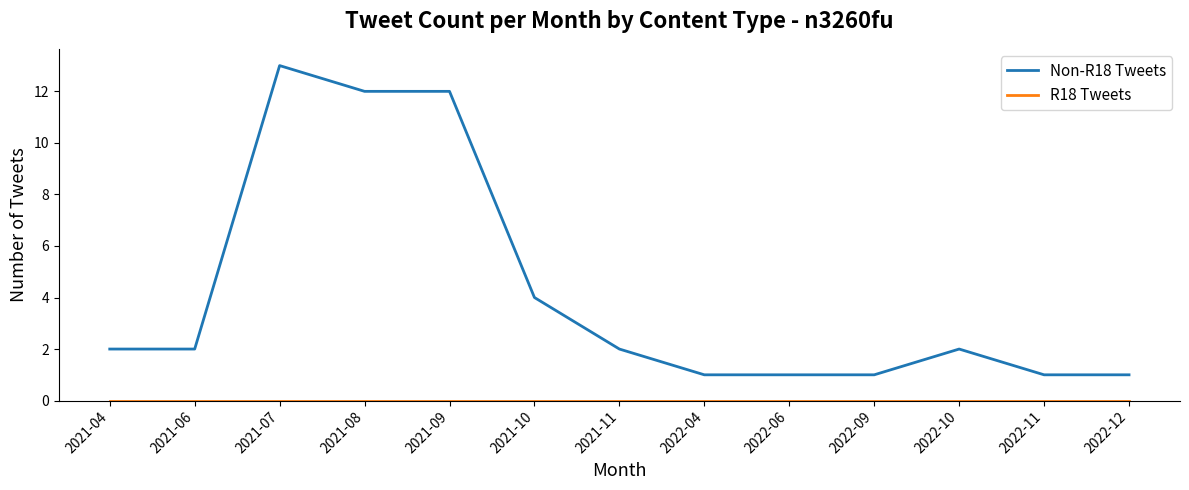

What position from the right is 2021-07?

11